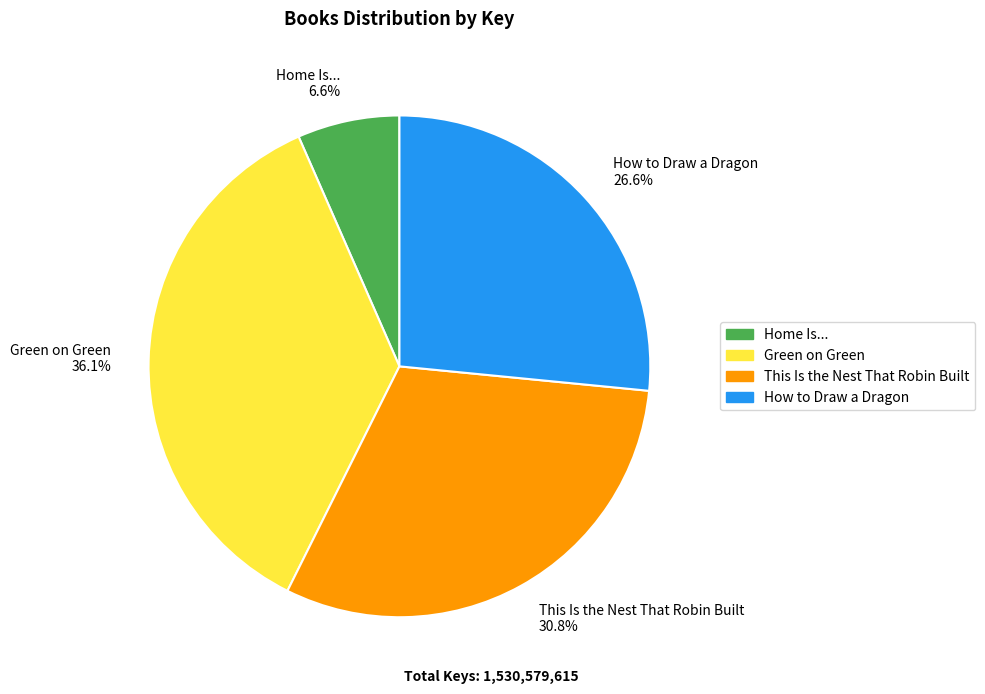

To the nearest percent, what portion does Home Is... represent?

7%